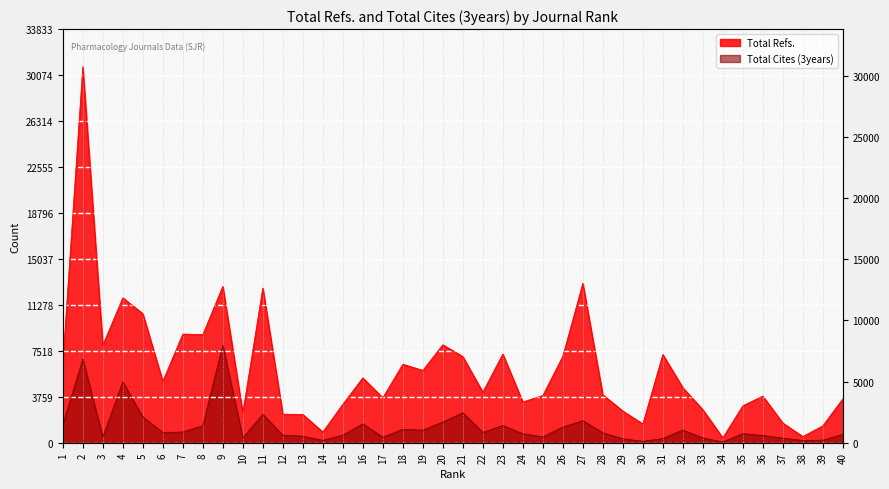

Count the number of data series in this chart.

2